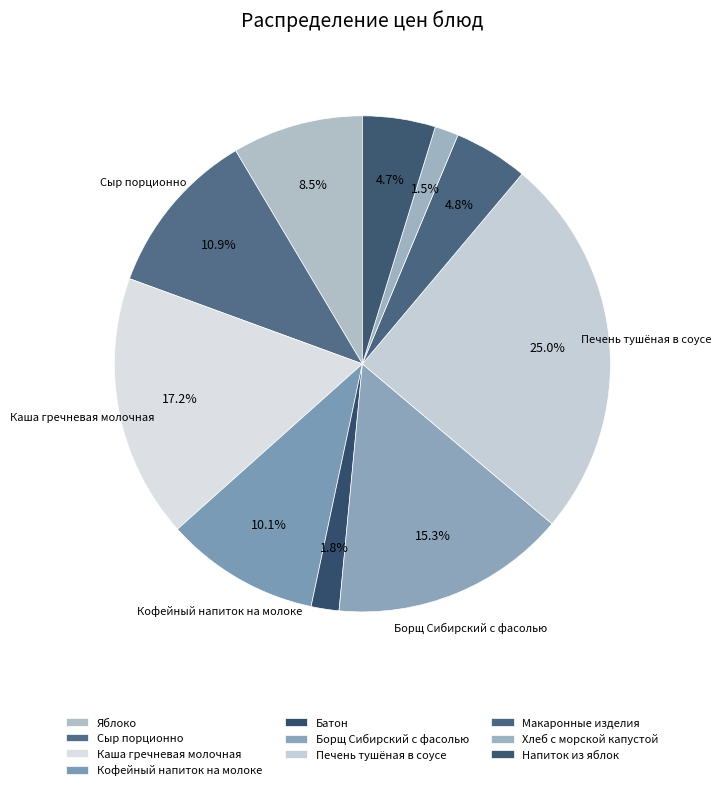

Which has a higher value, Хлеб с морской капустой or Кофейный напиток на молоке?

Кофейный напиток на молоке